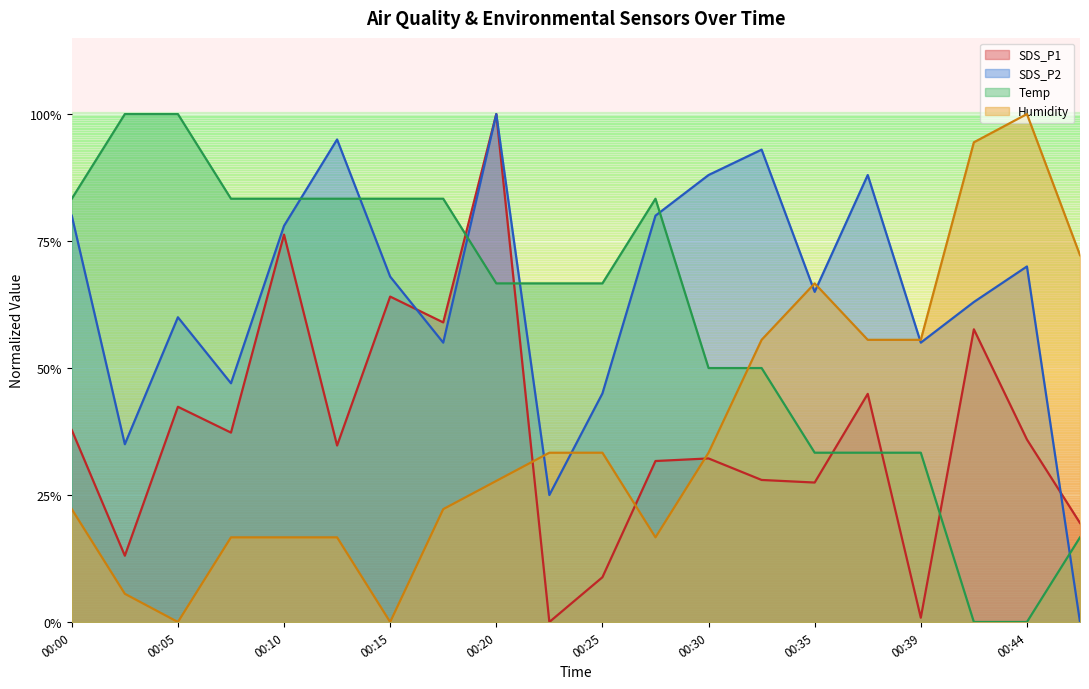

Which label corresponds to the smallest value in the chart?

00:22